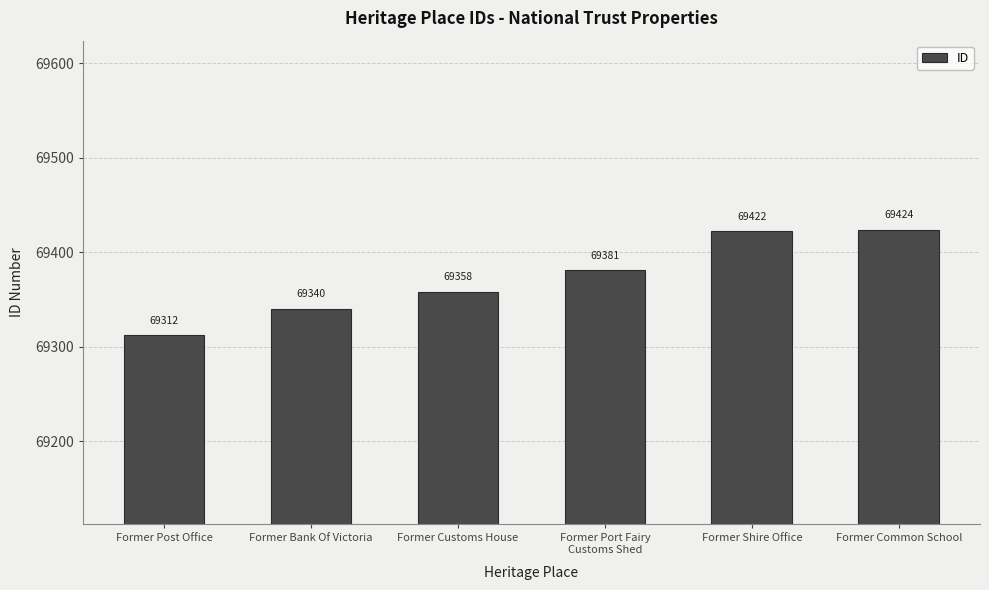

Which label corresponds to the largest value in the chart?

Former Common School